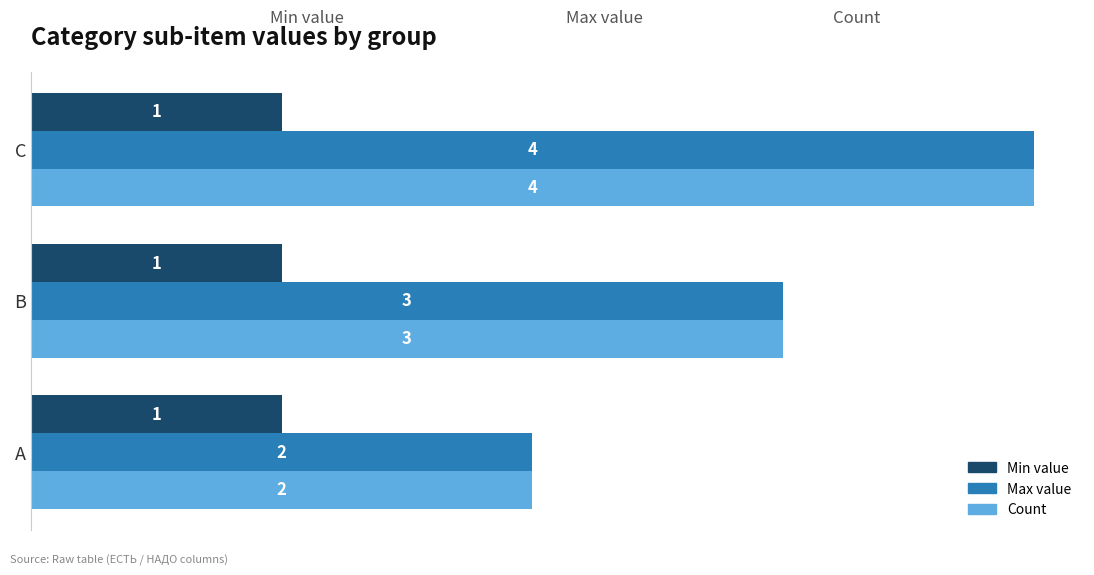

Which category has the highest value in the Max value series?

C